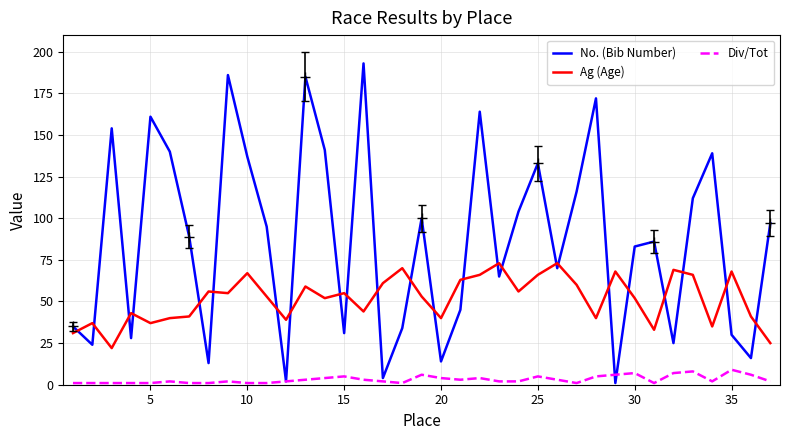

What are all the series names shown in the legend?

No. (Bib Number), Ag (Age), Div/Tot